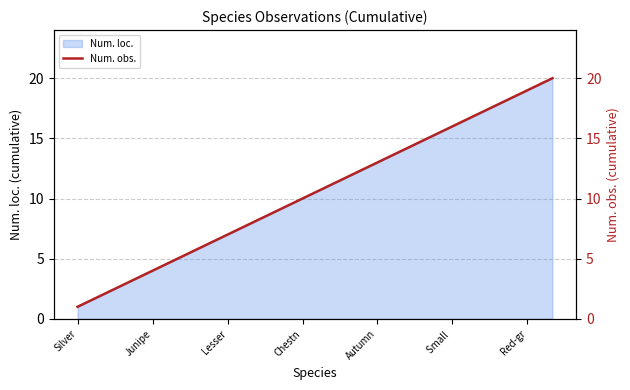

What is the difference between the maximum and second lowest values?

18